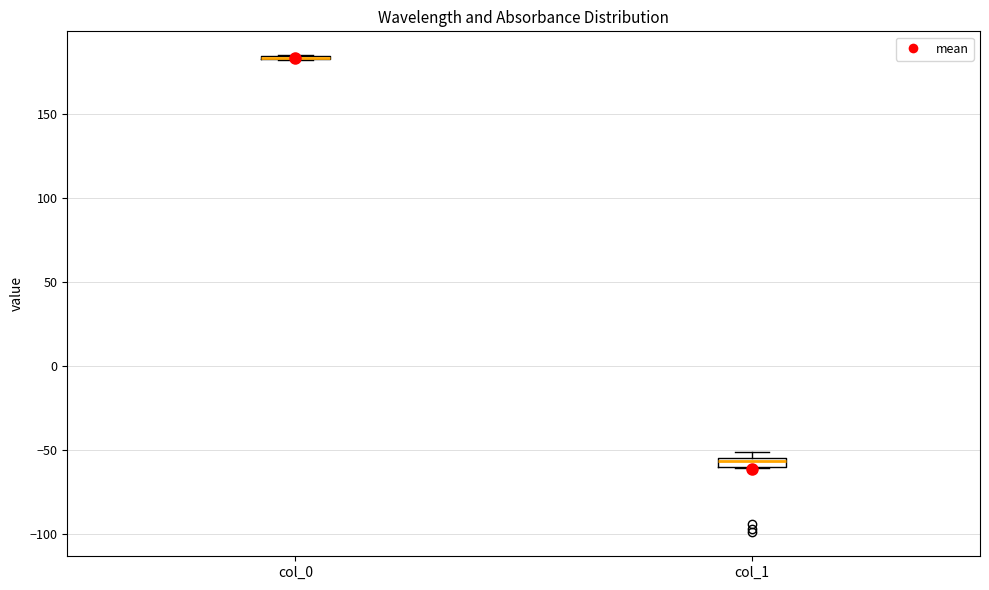

Where is the lower edge of the box for col_1 on the y-axis? The values are not printed on the chart, so give them approximately, as read against the axis.

-60